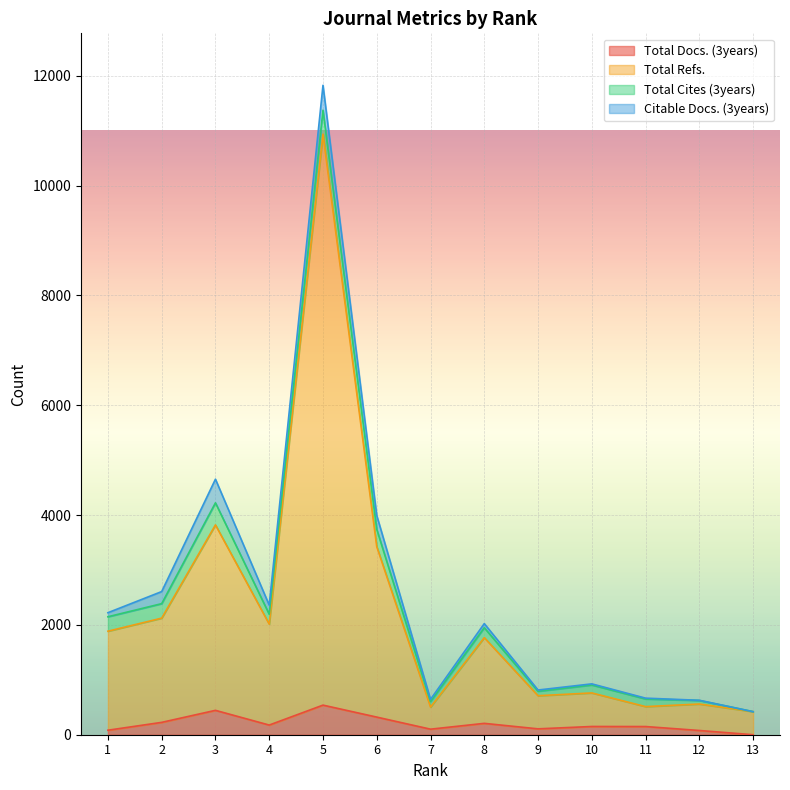

Which category has the lowest value across all series?

13